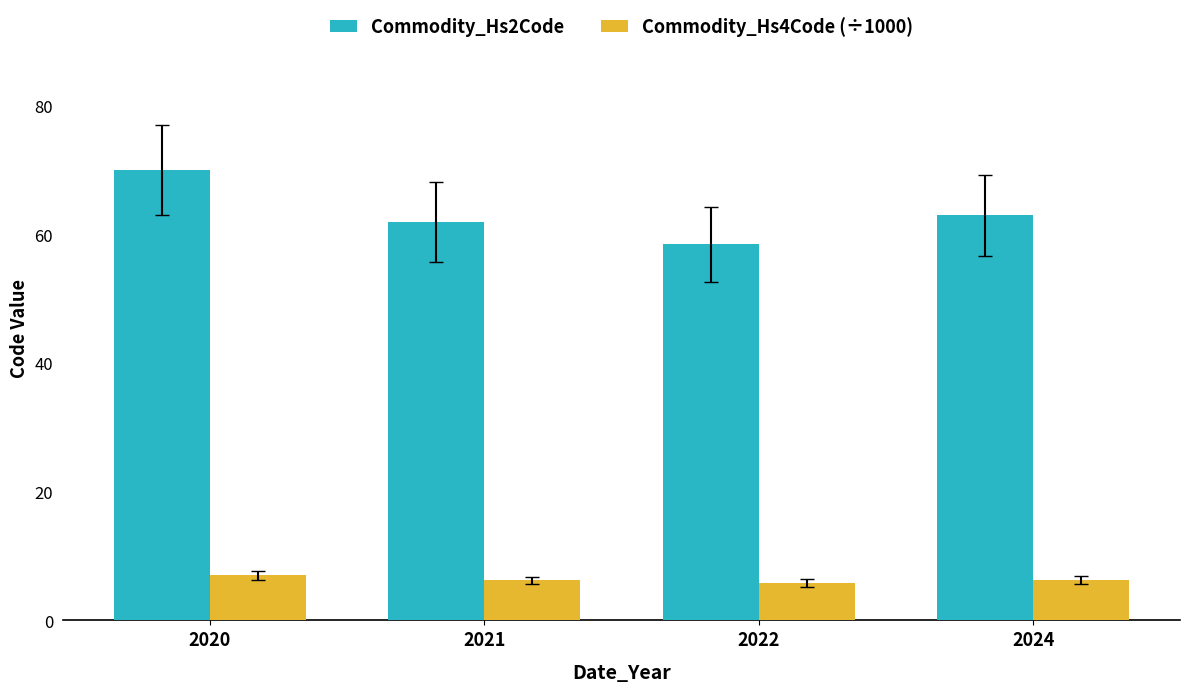

What is the minimum value shown in the chart?

5.9